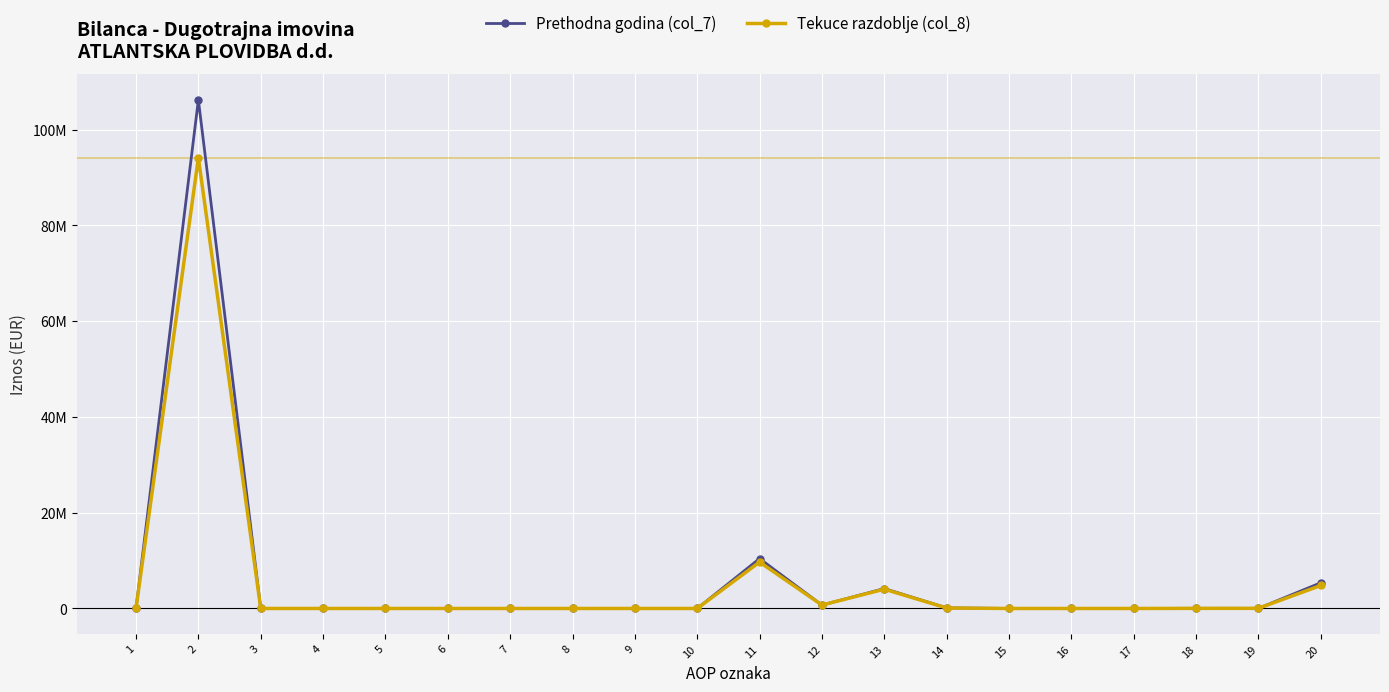

Is the value of Tekuce razdoblje (col_8) at 11 greater than the value of Prethodna godina (col_7) at 6?

Yes